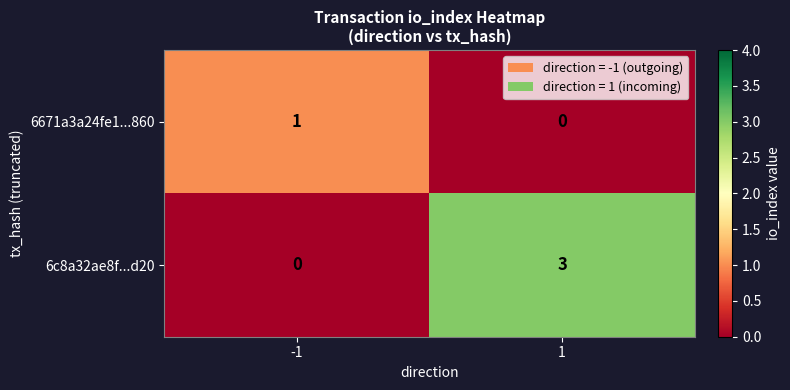

Between -1 and 1, which series saw the biggest shift?

6c8a32ae8f...d20